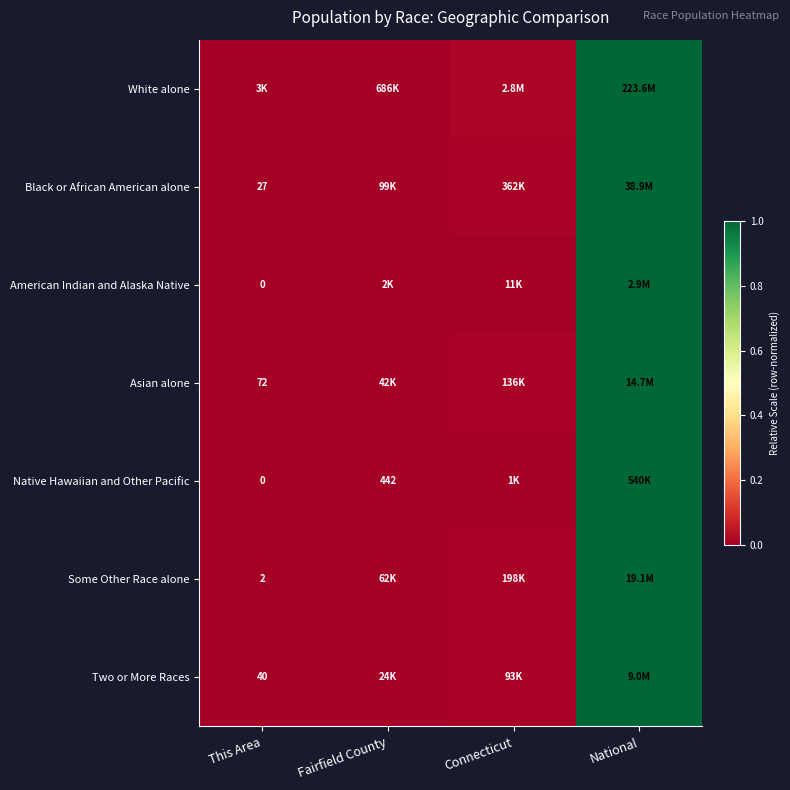

The value of Some Other Race alone at Connecticut is 0.0. True or false?

False